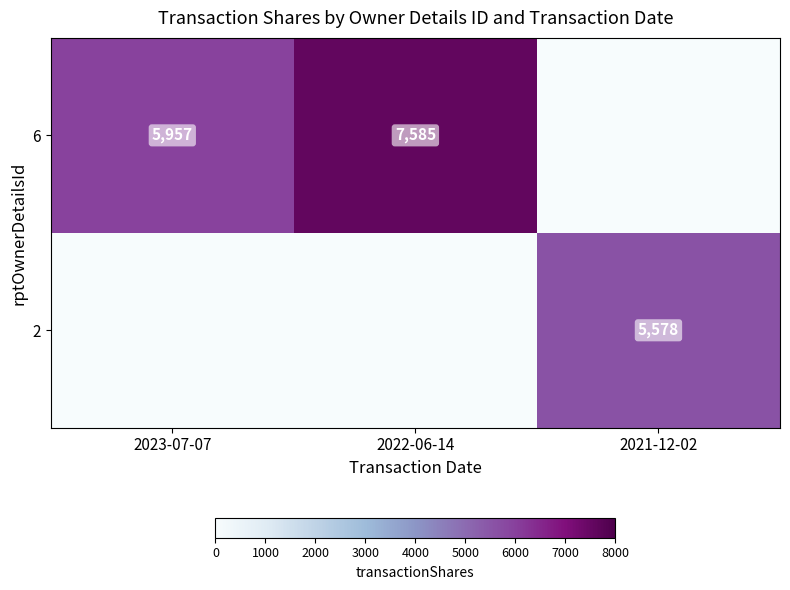

True or false: 6 has a value of 7585 at 2022-06-14.

True